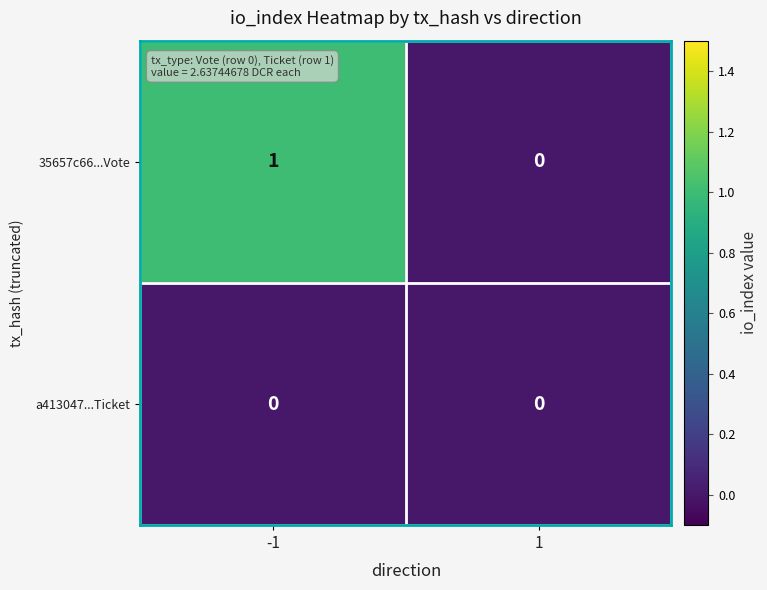

Reading left to right, what are all the values shown in this chart?

35657c66...Vote: 1	0
a413047...Ticket: 0	0